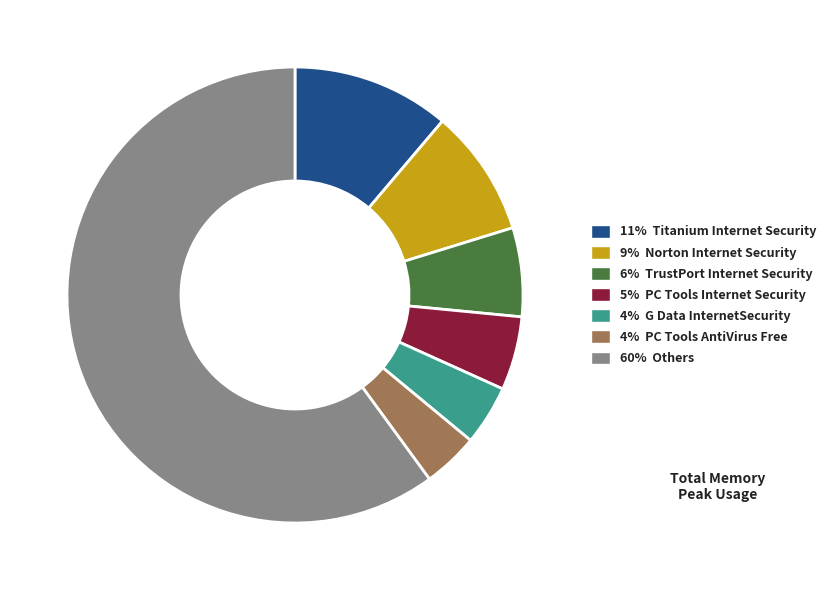

The 11% Titanium Internet Security slice represents 11% of the pie. True or false?

True